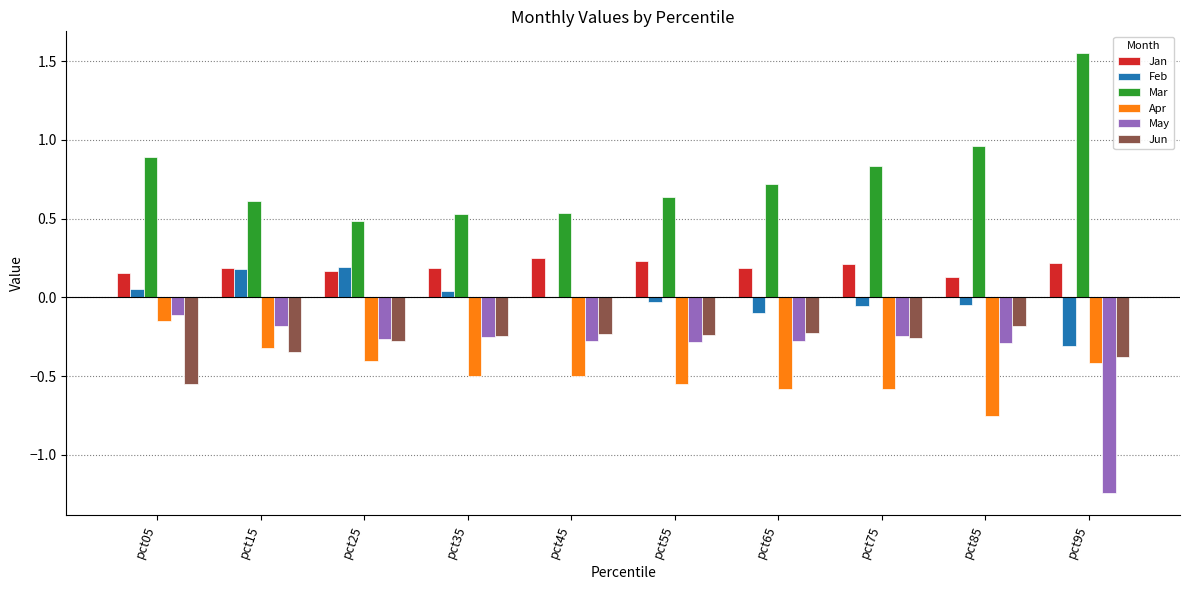

The value of Jun at pct65 is -0.2. True or false?

True